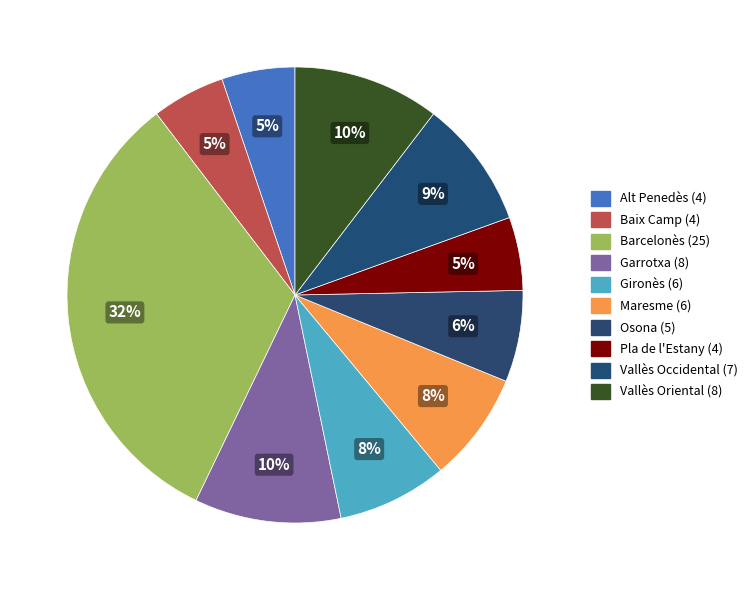

To the nearest percent, what is the average slice percentage?

10%